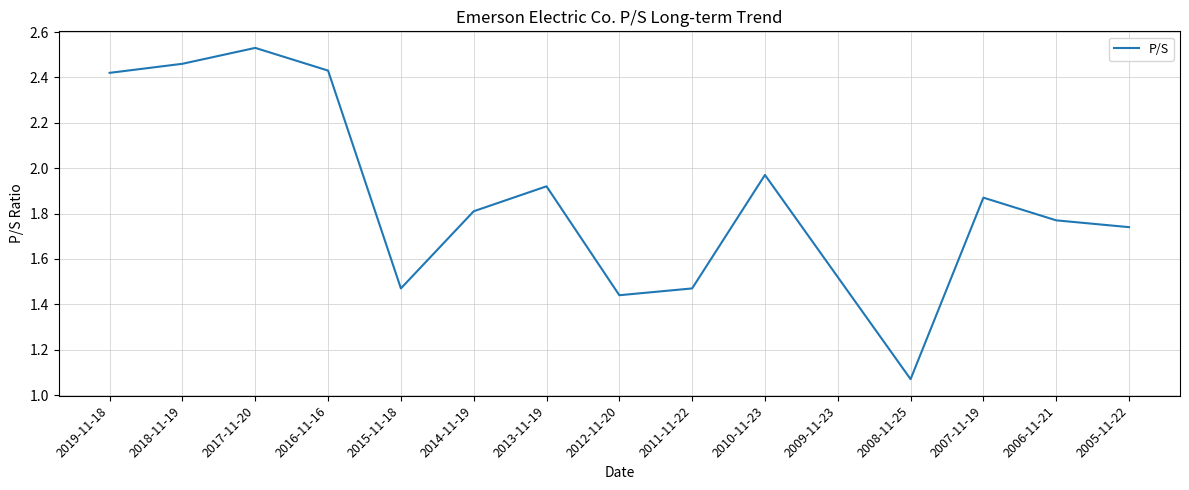

True or false: the data has more than 0 interior local peaks.

True